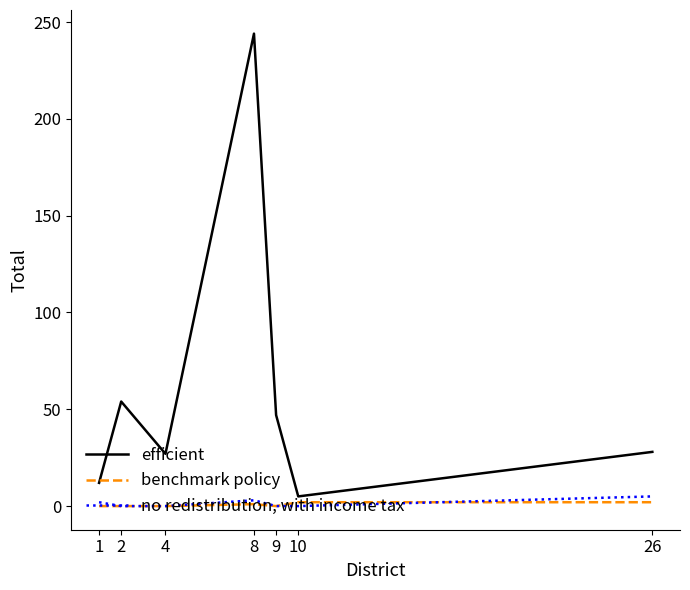

Which series has the largest range (max minus min)?

efficient